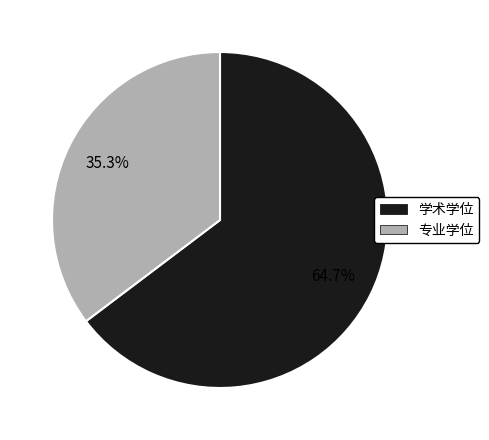

Is 专业学位 the majority of the pie?

No